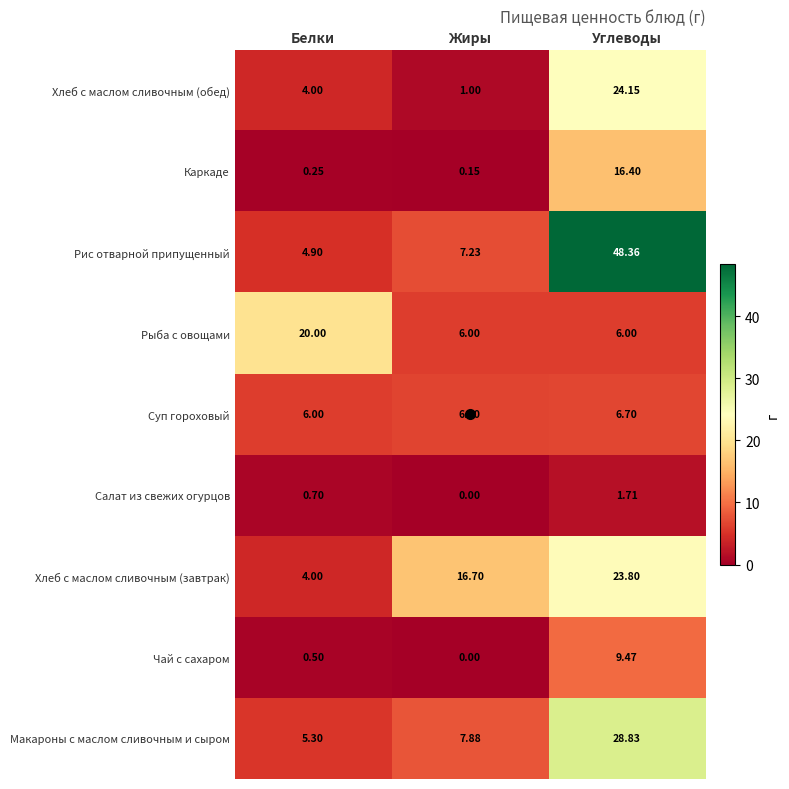

Rank the series by their maximum value, from lowest to highest.

Салат из свежих огурцов, Суп гороховый, Чай с сахаром, Каркаде, Рыба с овощами, Хлеб с маслом сливочным (завтрак), Хлеб с маслом сливочным (обед), Макароны с маслом сливочным и сыром, Рис отварной припущенный